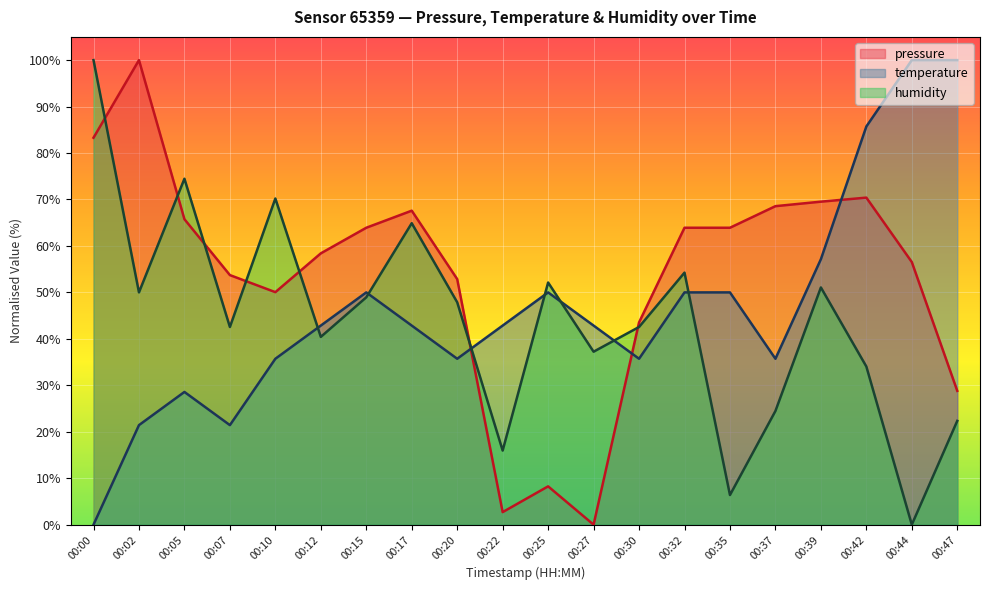

How many lines are shown in the chart?

3